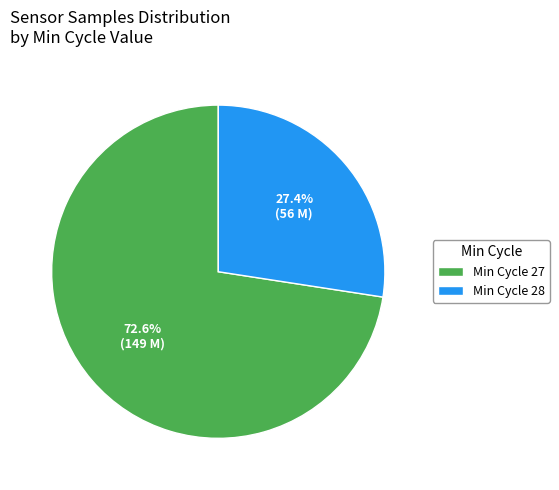

Which has a higher value, Min Cycle 28 or Min Cycle 27?

Min Cycle 27